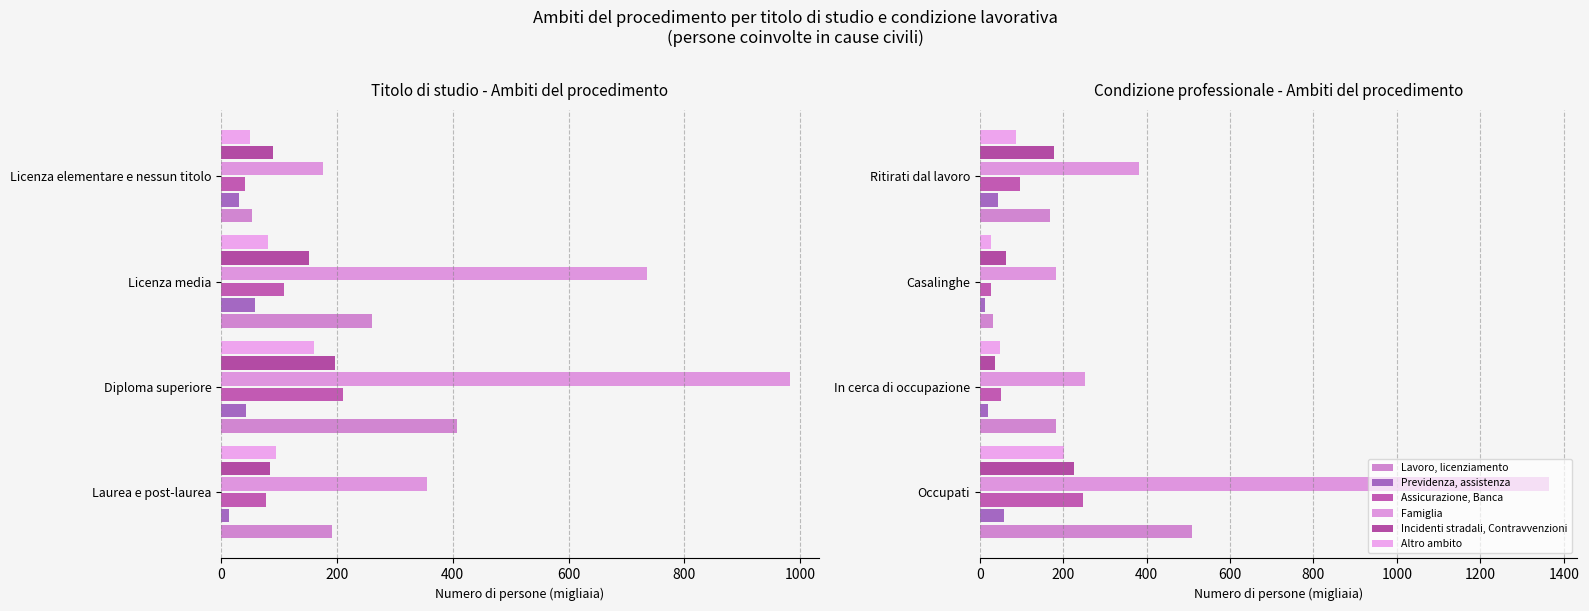

What are all the series names shown in the legend?

Lavoro, licenziamento, Previdenza, assistenza, Assicurazione, Banca, Famiglia, Incidenti stradali, Contravvenzioni, Altro ambito